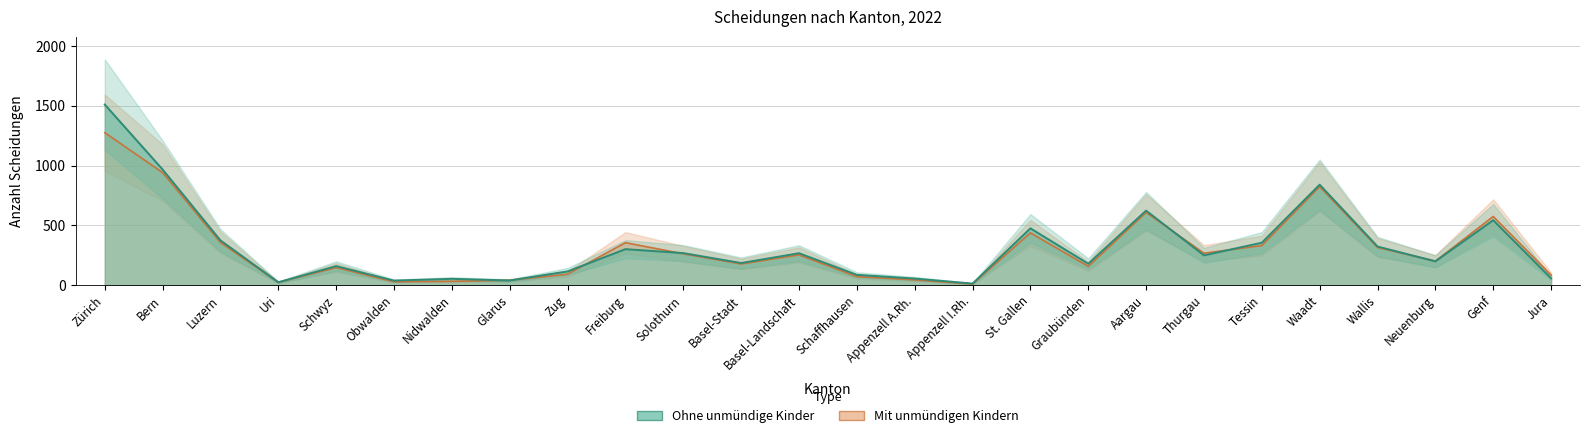

What position from the right is Obwalden?

21